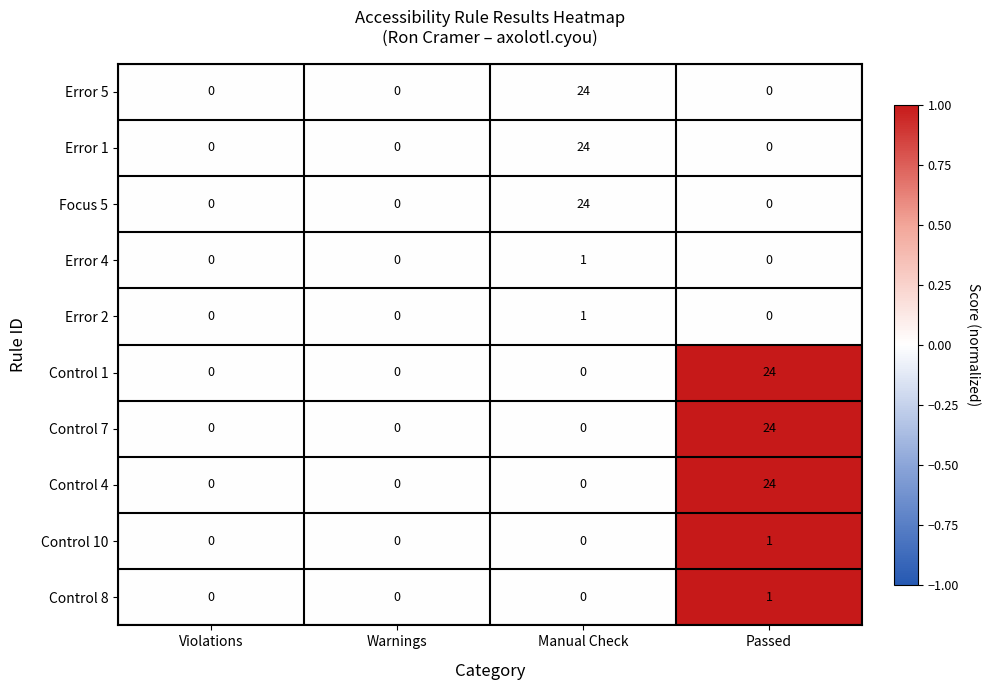

How many Control 7 values are between 0 and 24?

4